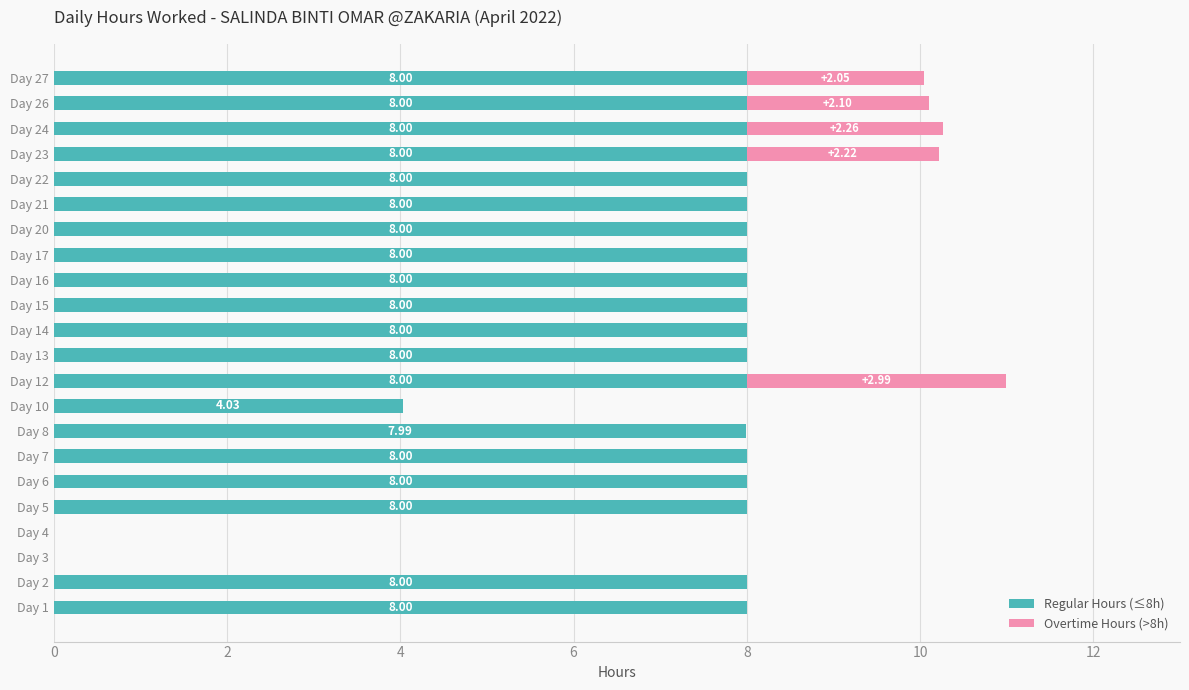

At which category is the sum across all series the highest?

Day 12